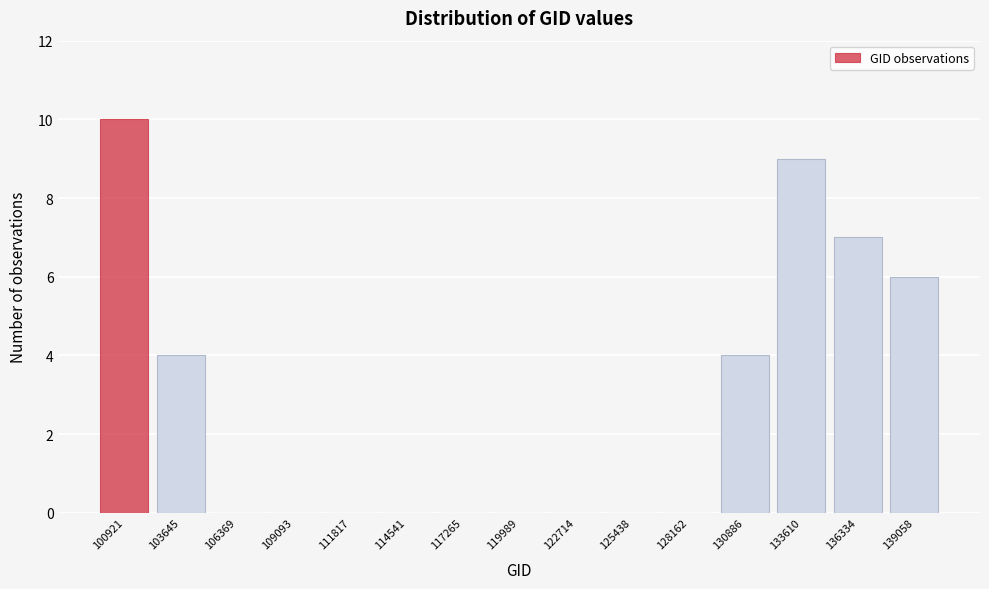

Reading left to right, extract all data points from this chart.

100921=10	103645=4	106369=0	109093=0	111817=0	114541=0	117265=0	119989=0	122714=0	125438=0	128162=0	130886=4	133610=9	136334=7	139058=6